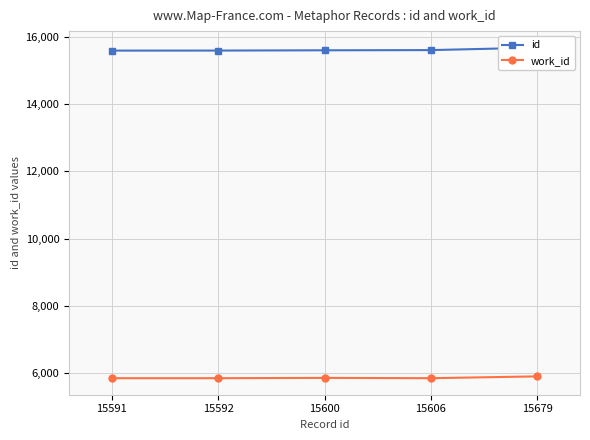

At which label does work_id reach its peak?

15679